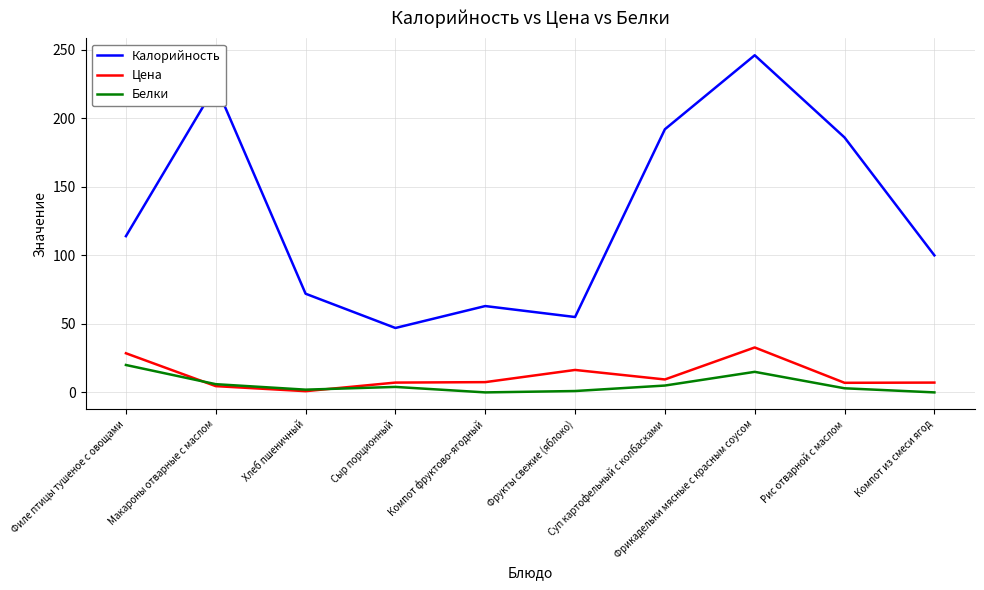

Which series has the widest spread of values?

Калорийность